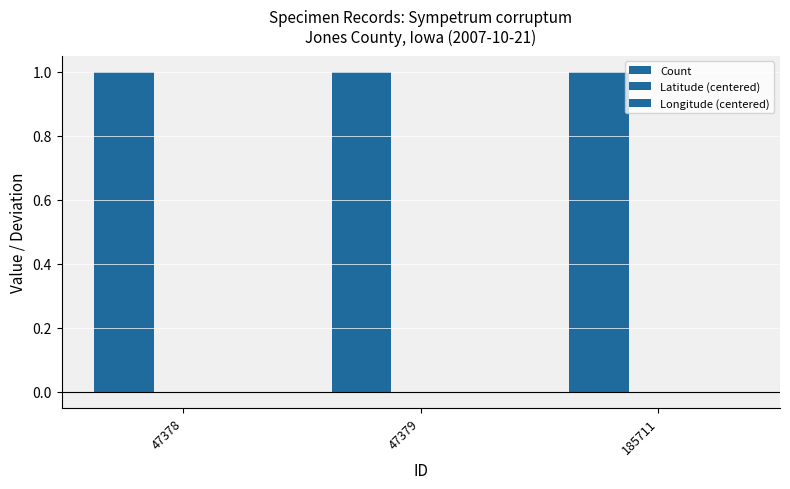

Between 47379 and 47378, which is larger?

47379